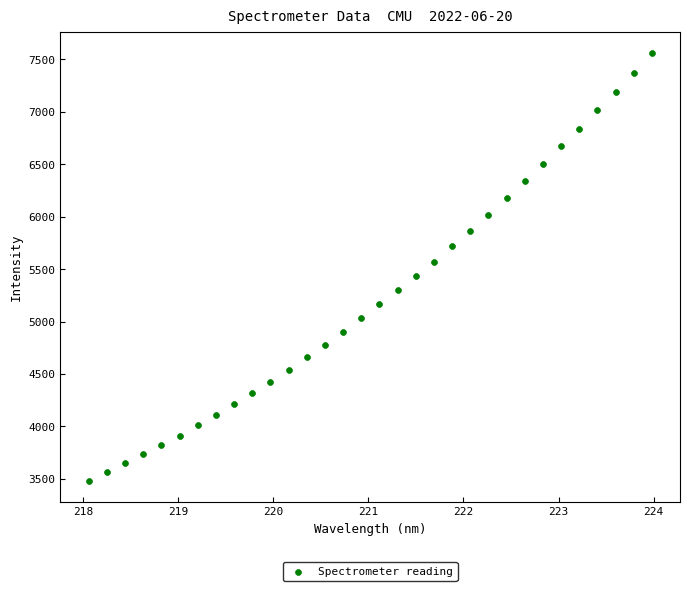

What is the range of Y values (max minus min)?

4076.4